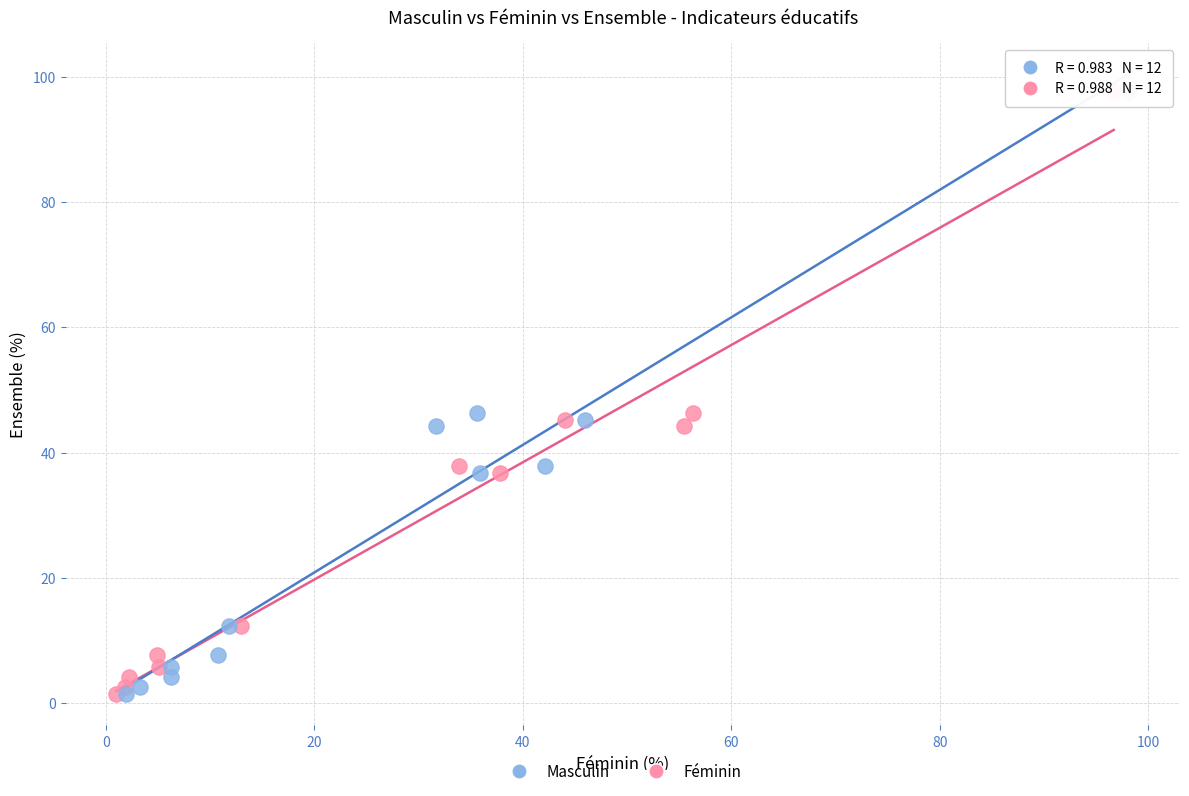

What are all the series names shown in the legend?

Masculin, Féminin